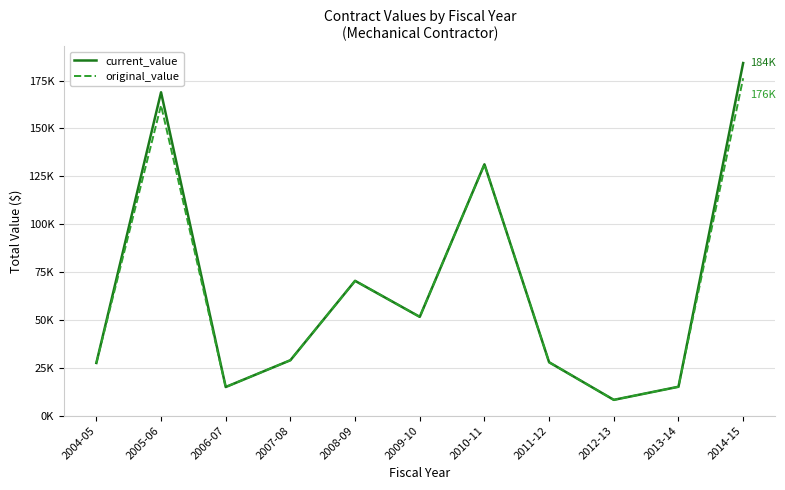

What is the value of the current_value point at the 8th from the left?

27920.5